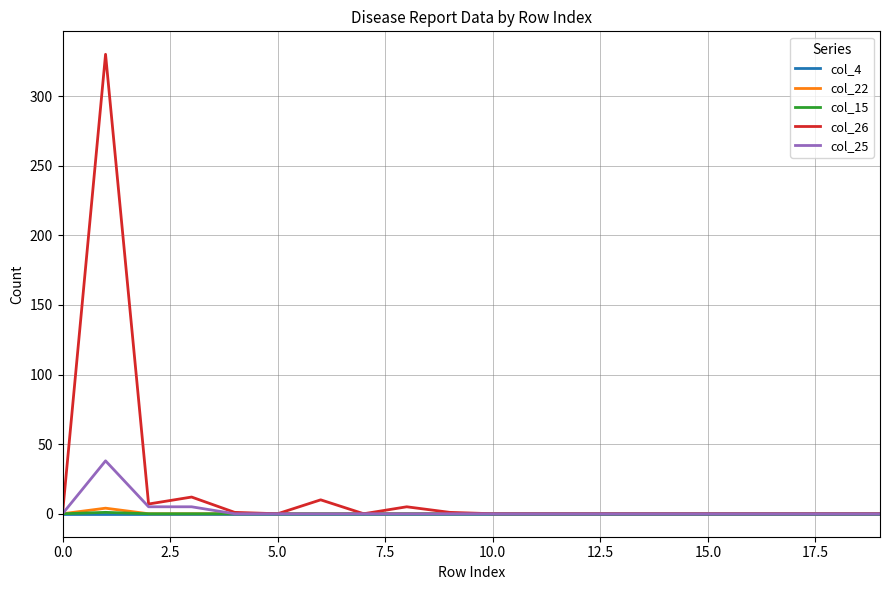

What is the greatest value displayed?

330